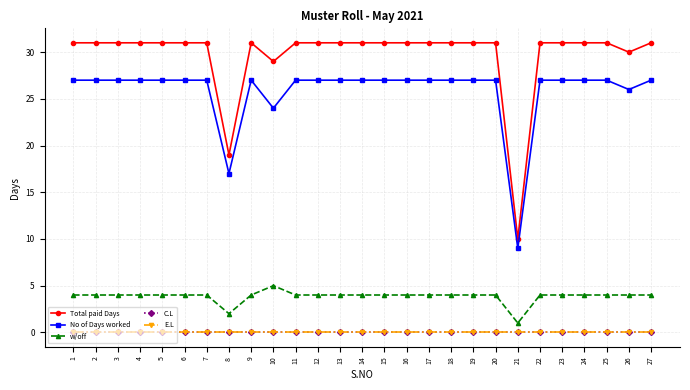

List the series in order of their peak value, highest first.

Total paid Days, No of Days worked, w/off, C.L, E.L